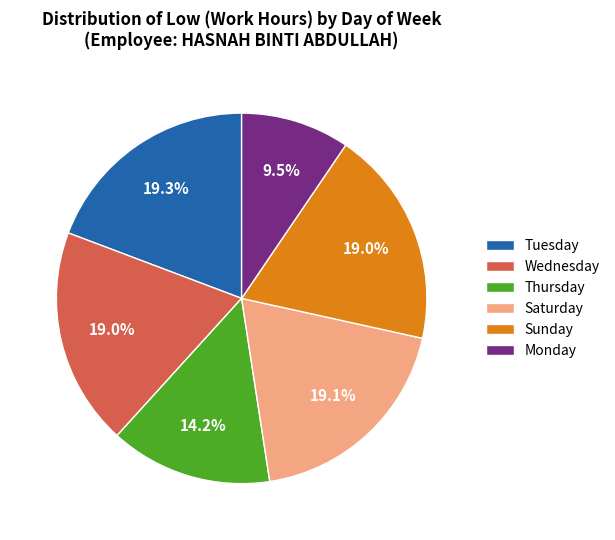

Is the sum of Sunday and Saturday greater than half?

No